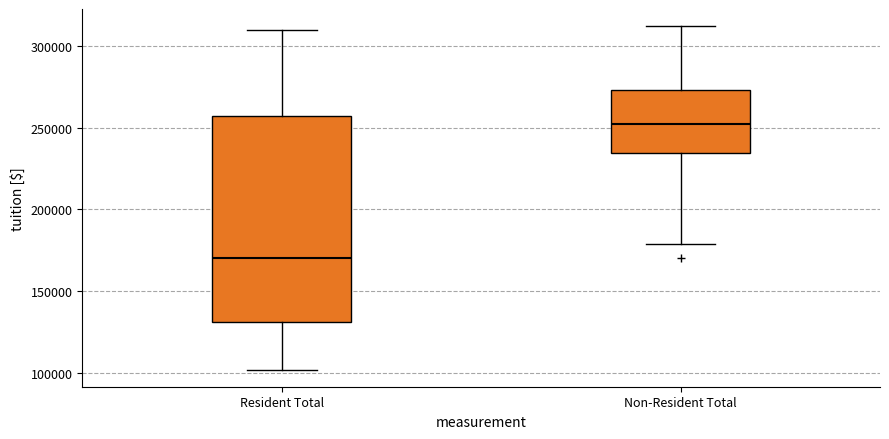

Which box is the tallest, from its lower edge to its upper edge?

Resident Total